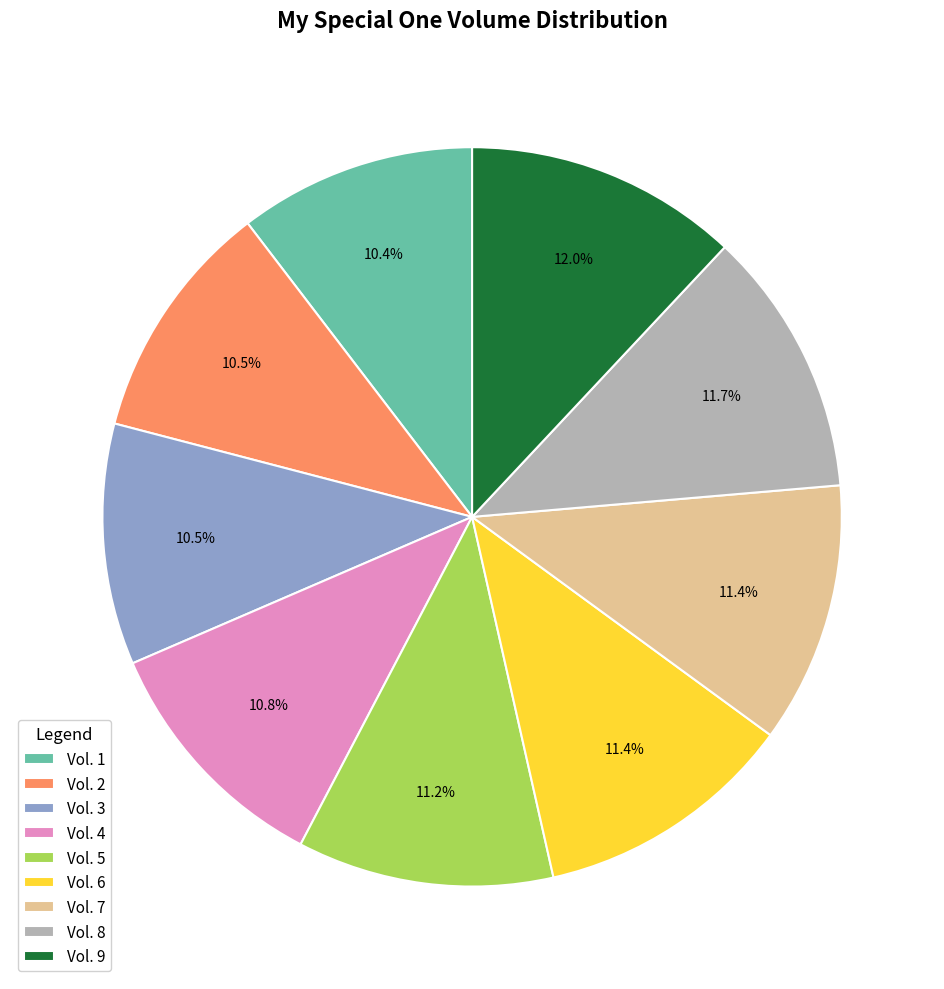

The Vol. 7 slice represents 22% of the pie. True or false?

False